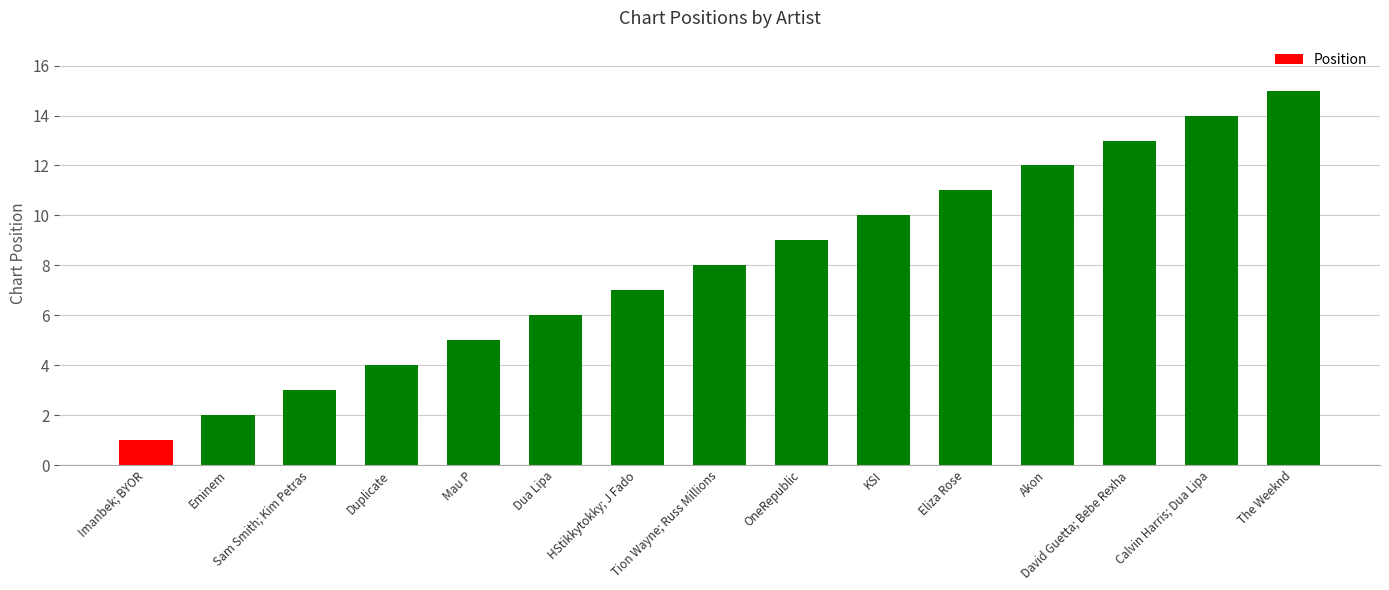

What is the smallest value displayed?

1